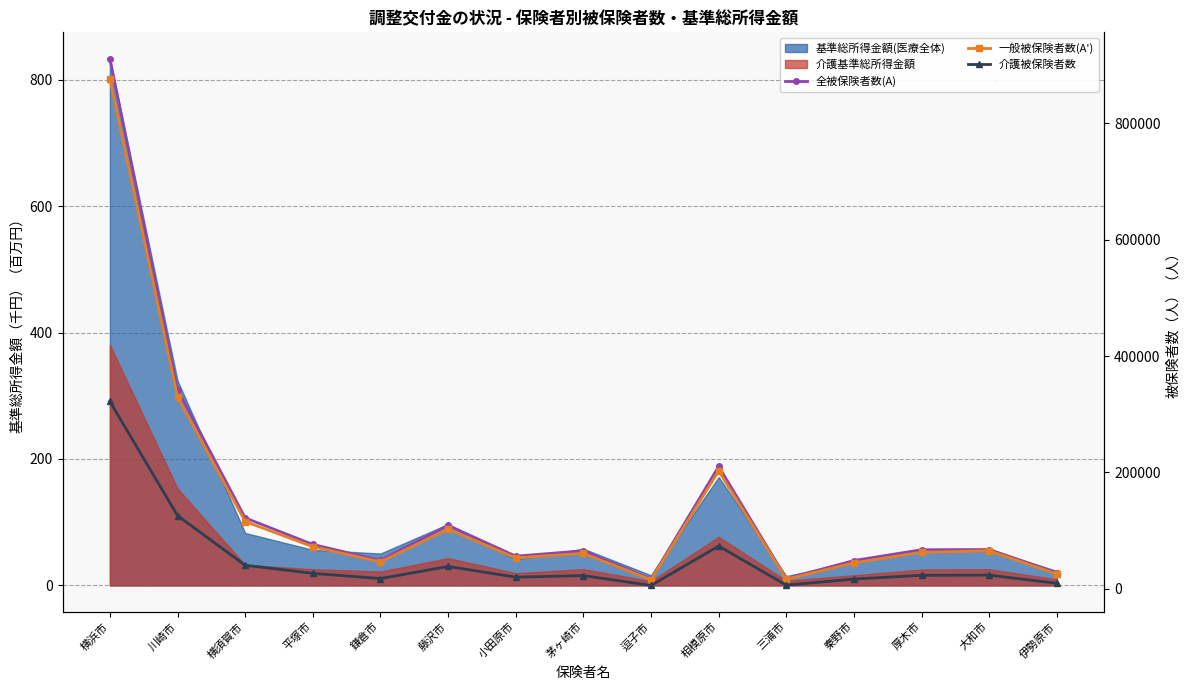

What is the difference between the second highest and minimum values in the 一般被保険者数(A') series?

313766